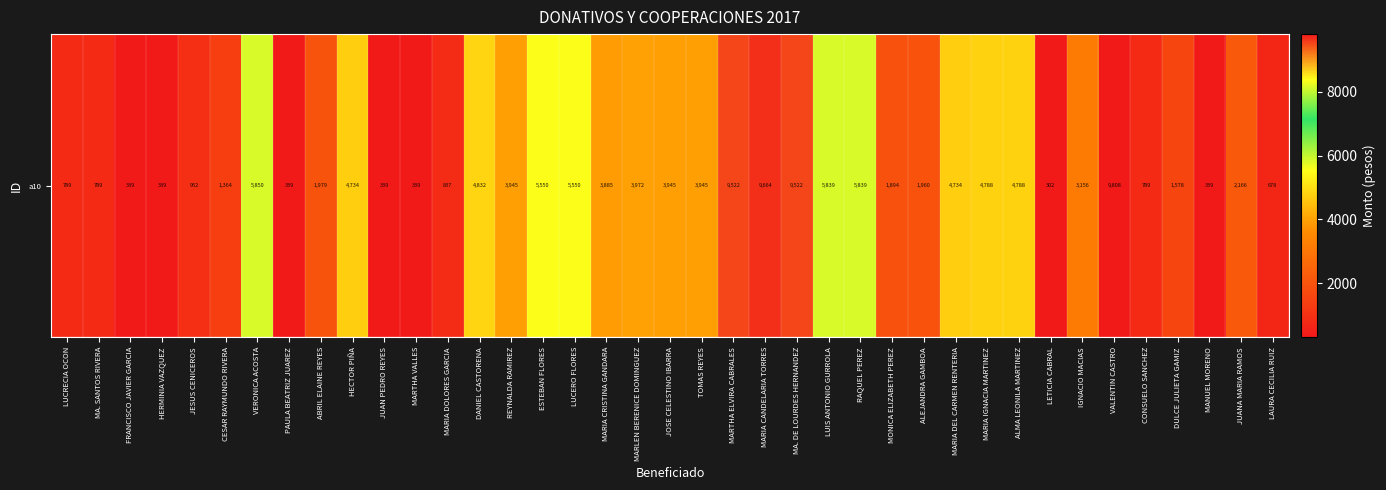

How many data points are less than 3156?

19